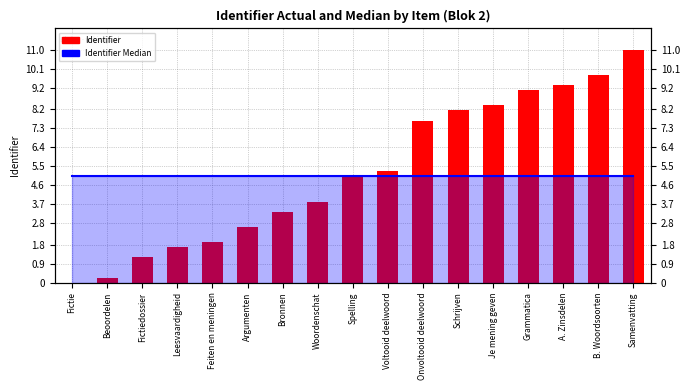

Which category has the lowest value in the Identifier series?

Fictie